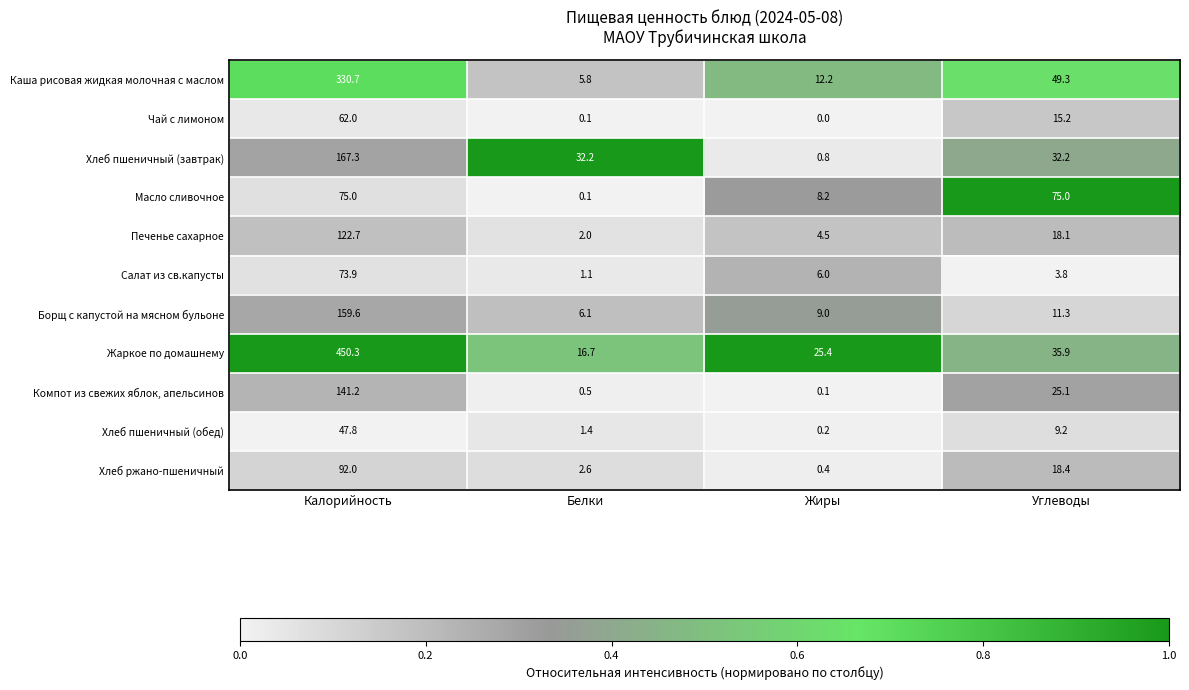

How many series are shown in this chart?

11